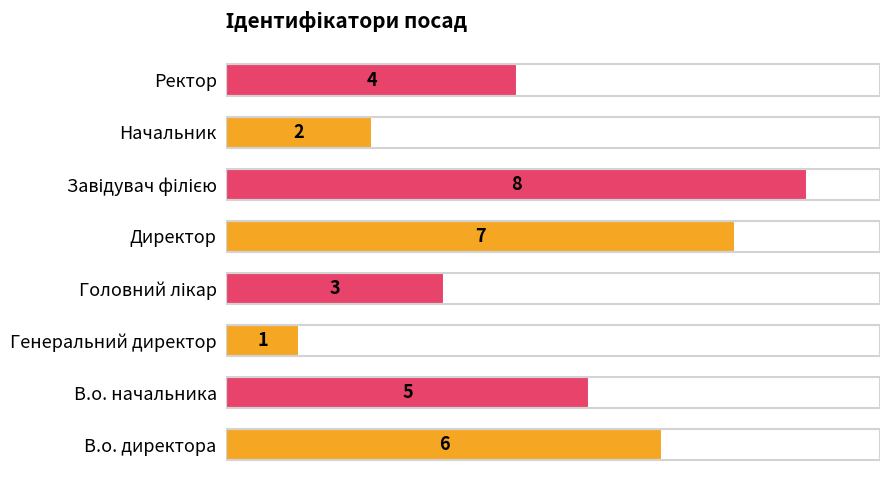

Count the values in the range 3 to 7.

5